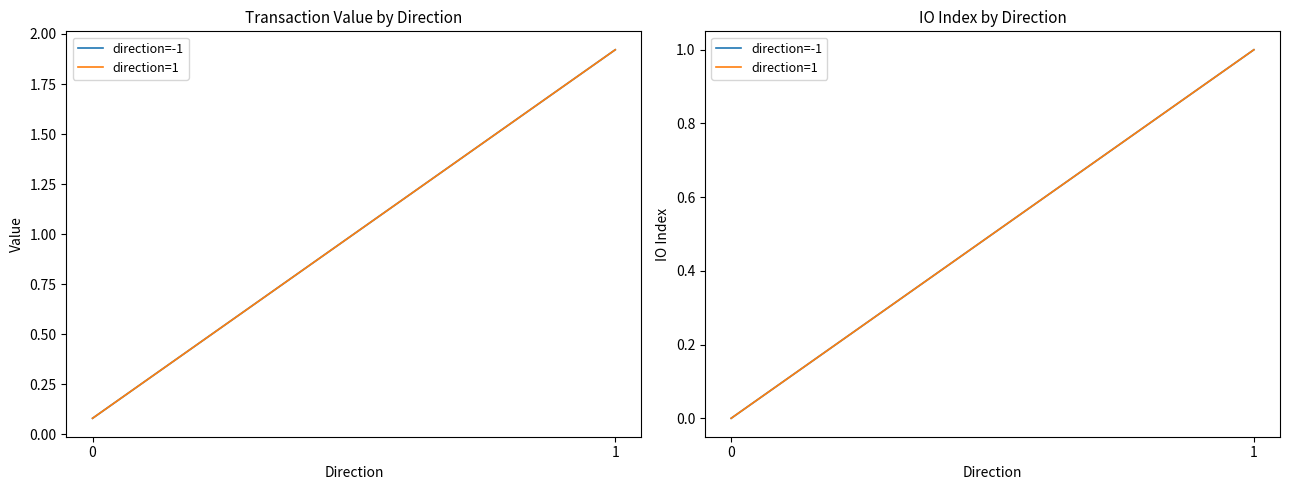

How many values in the direction=1 series are below 1?

1